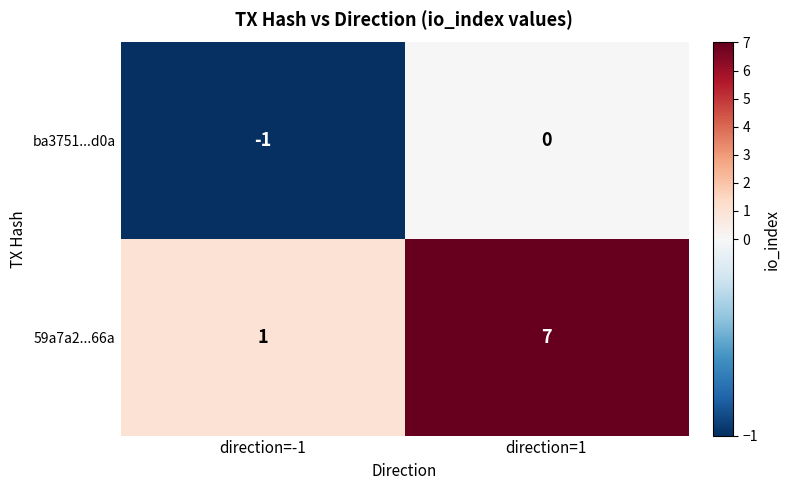

Reading left to right, what are all the values shown in this chart?

ba3751...d0a: direction=-1=-1	direction=1=0
59a7a2...66a: direction=-1=1	direction=1=7